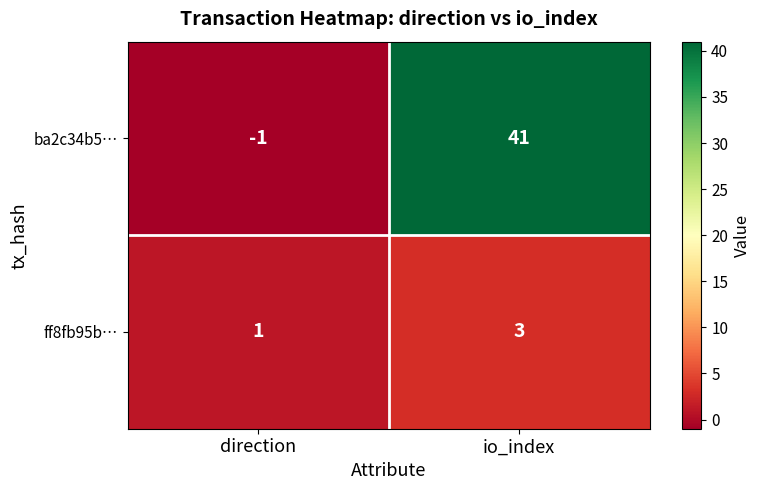

What is the average value of the ba2c34b5… series?

20